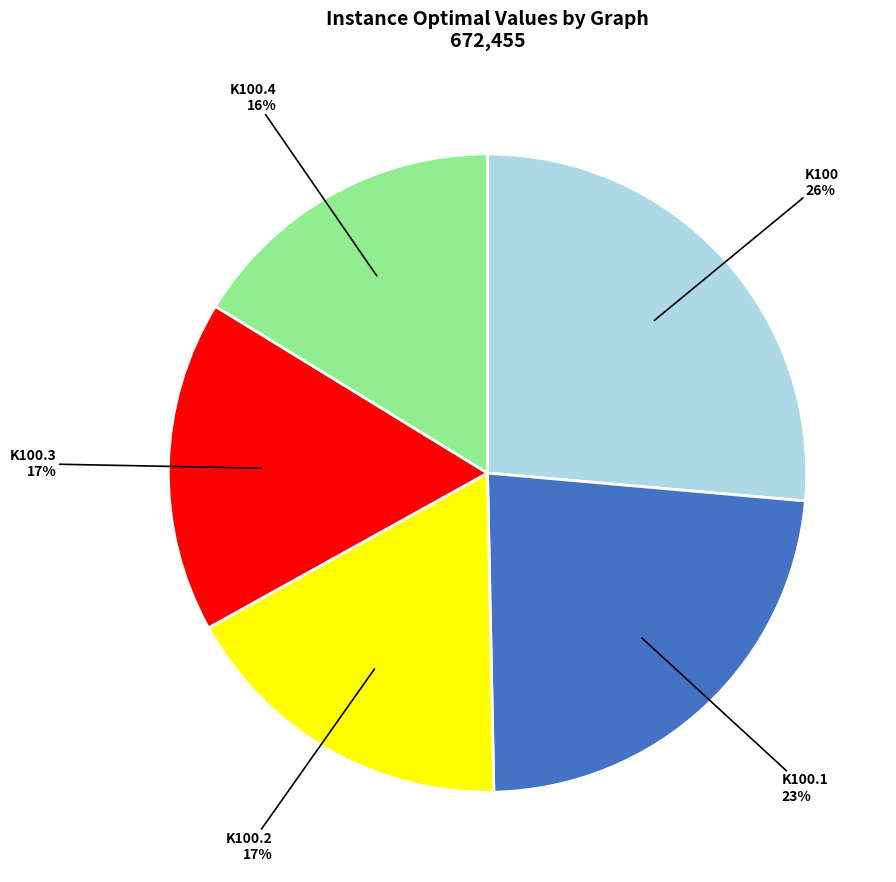

To the nearest percent, what is the average slice percentage?

20%